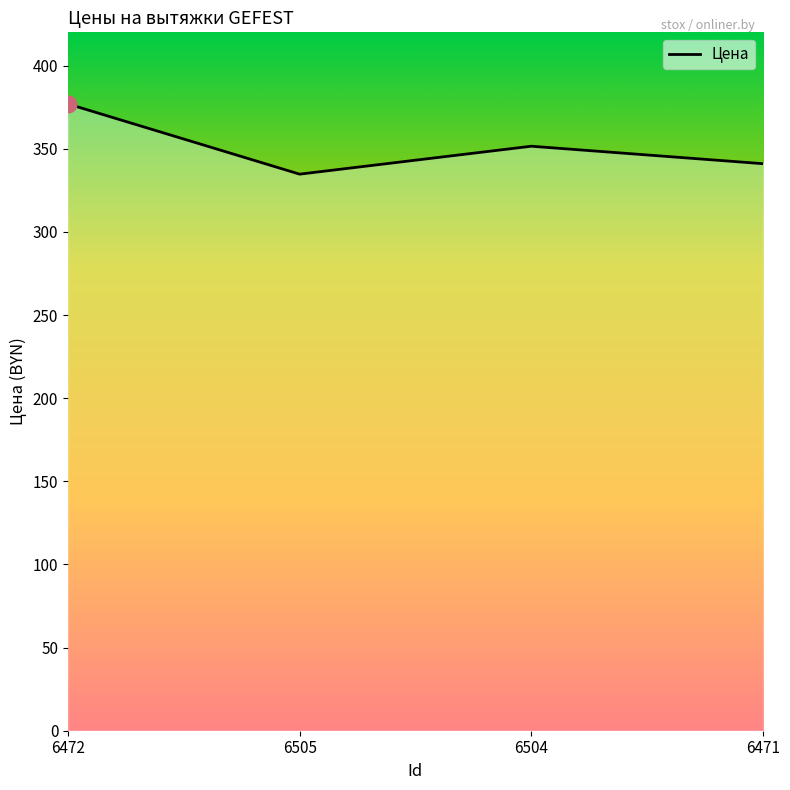

At which category does the chart reach its minimum across all series?

6505